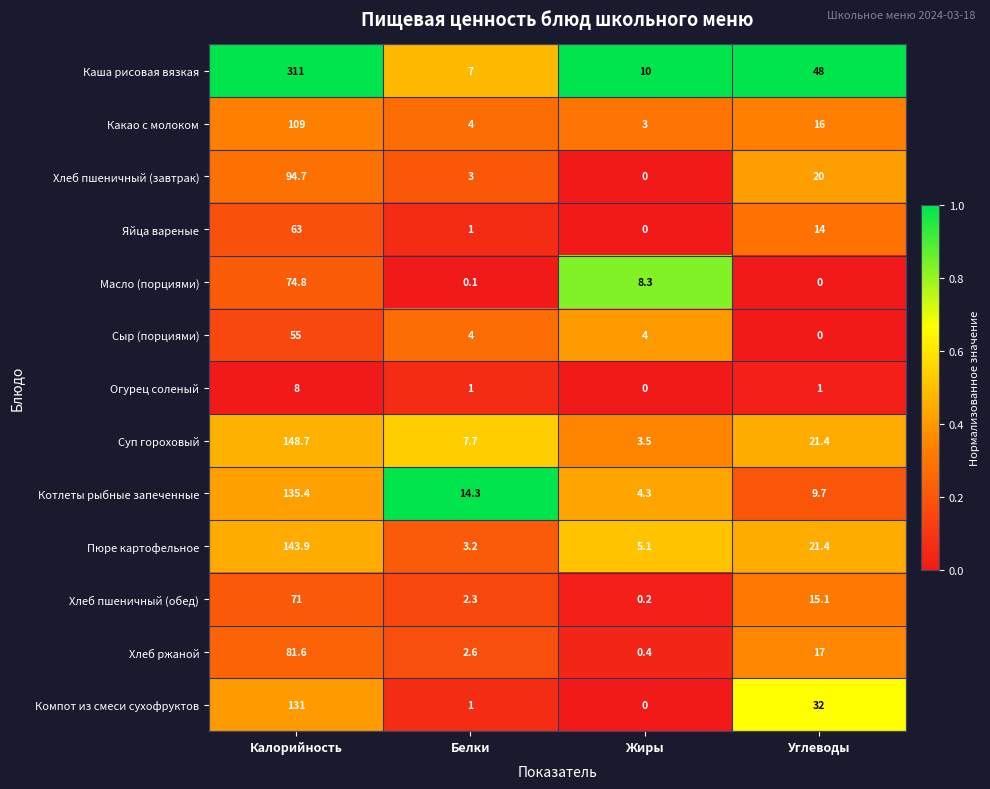

Where is Котлеты рыбные запеченные nearest to the value 69?

Белки